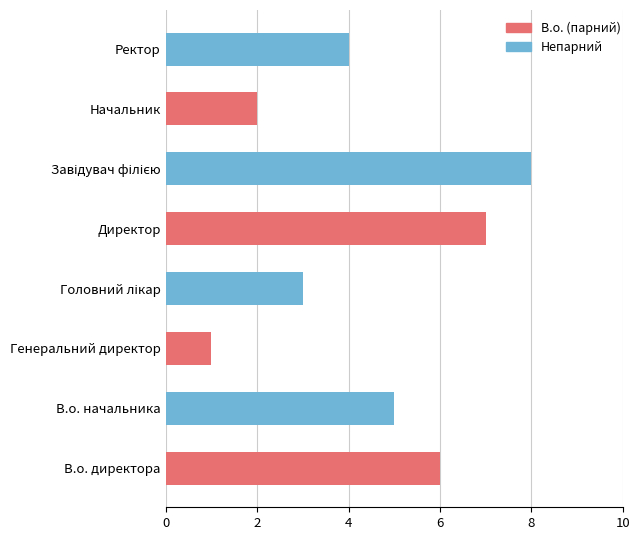

The chart shows a value of 4 at Ректор. True or false?

True